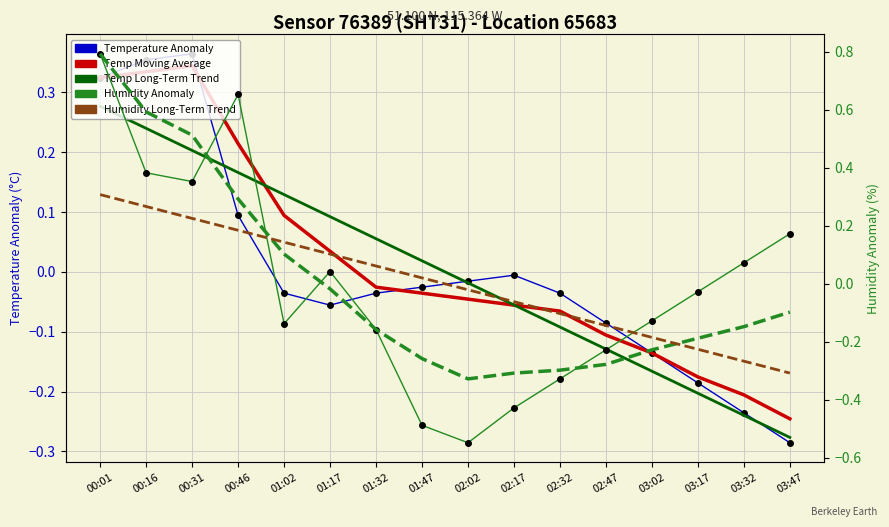

Rank the series by their maximum value, from highest to lowest.

Humidity Anomaly, Humidity Moving Avg, Temperature Anomaly, Temp Moving Average, Humidity Long-Term Trend, Temp Long-Term Trend